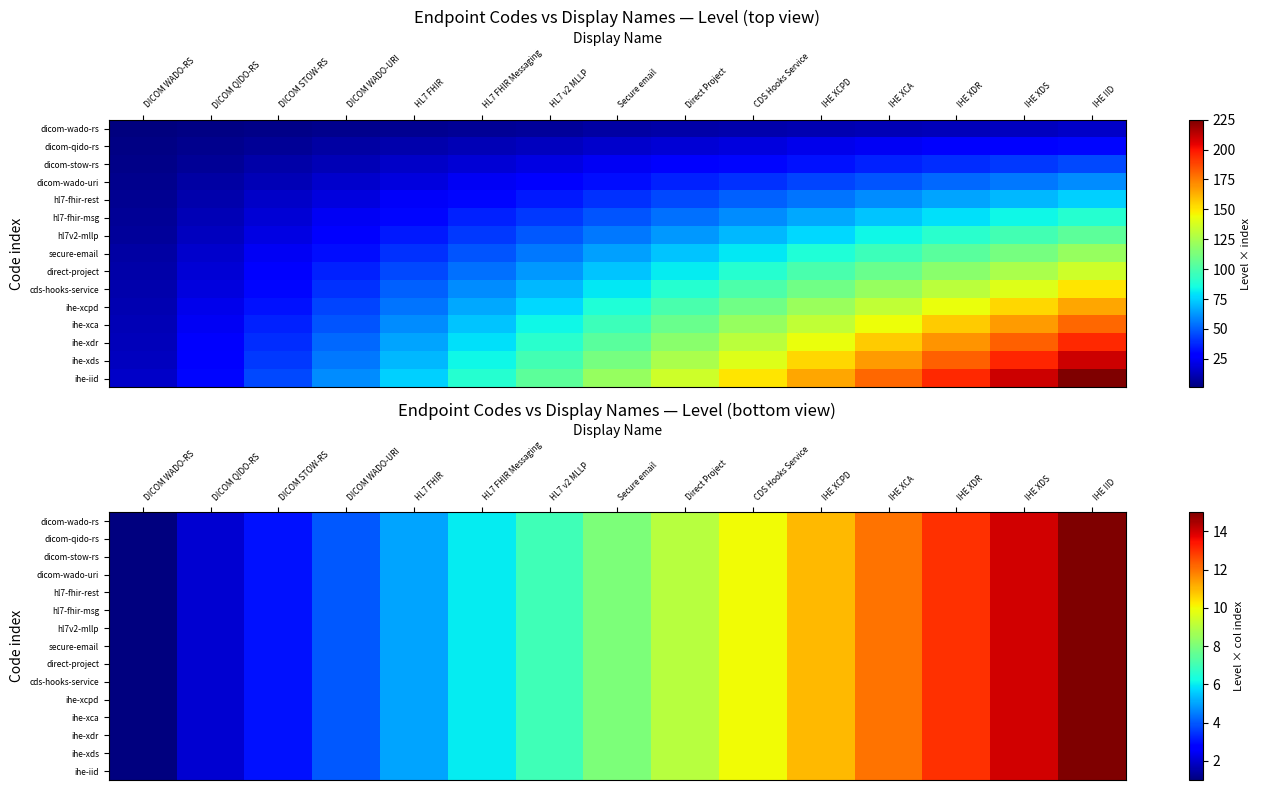

What is the average value of the dicom-wado-rs series?

8